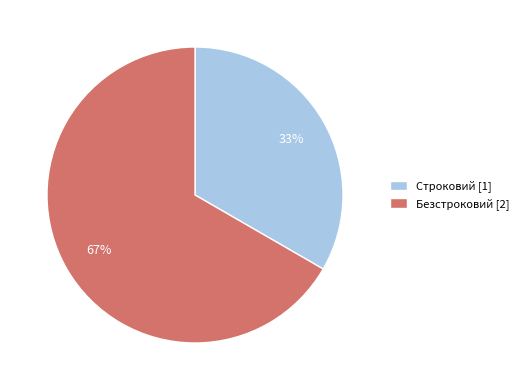

How many segments does this pie chart have?

2